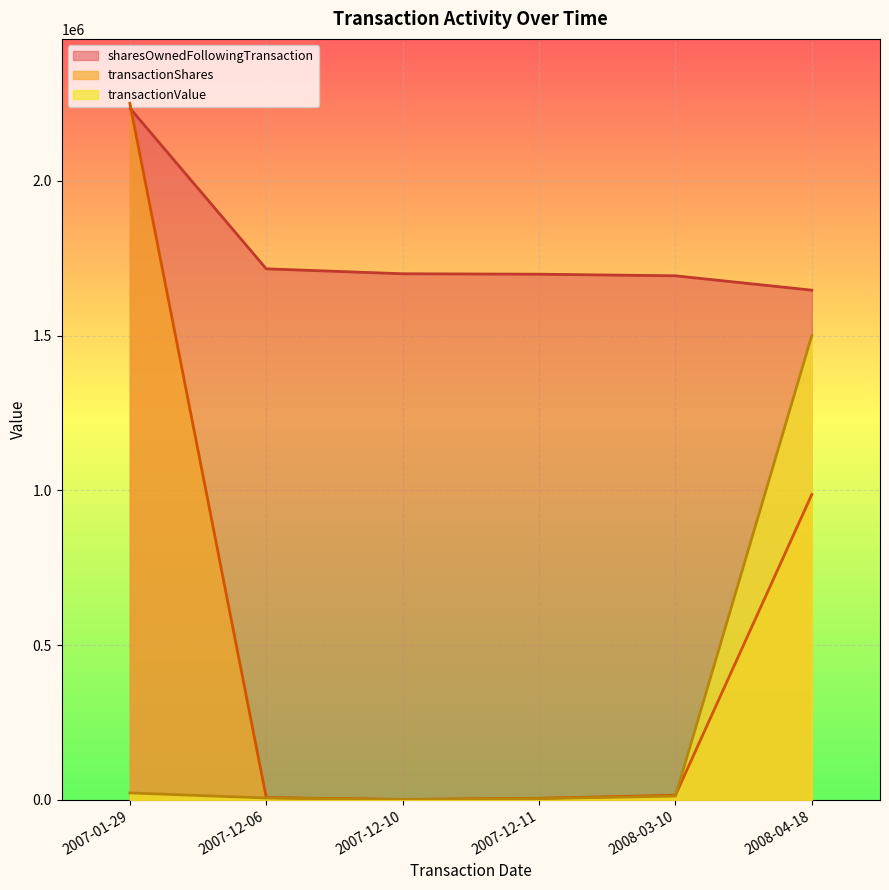

Which series has the largest total across all categories?

sharesOwnedFollowingTransaction